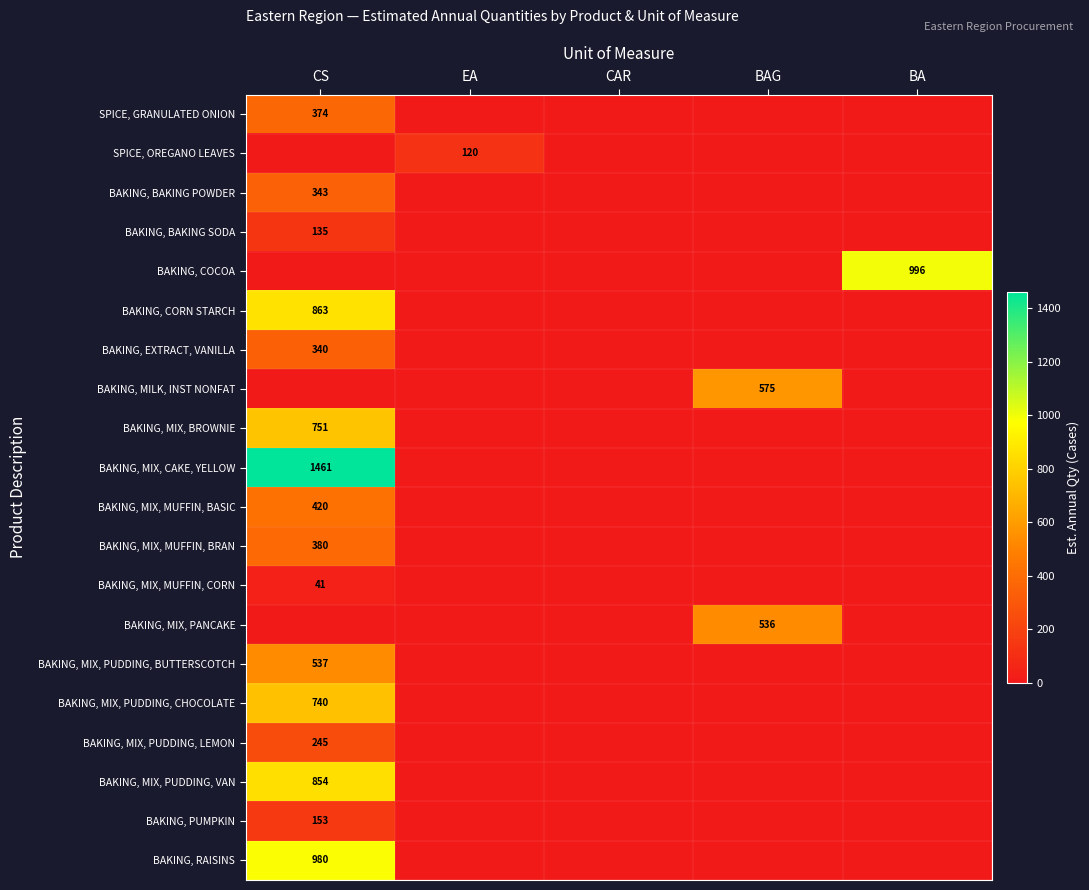

The value of BAKING, MIX, MUFFIN, BRAN at CS is 380. True or false?

True